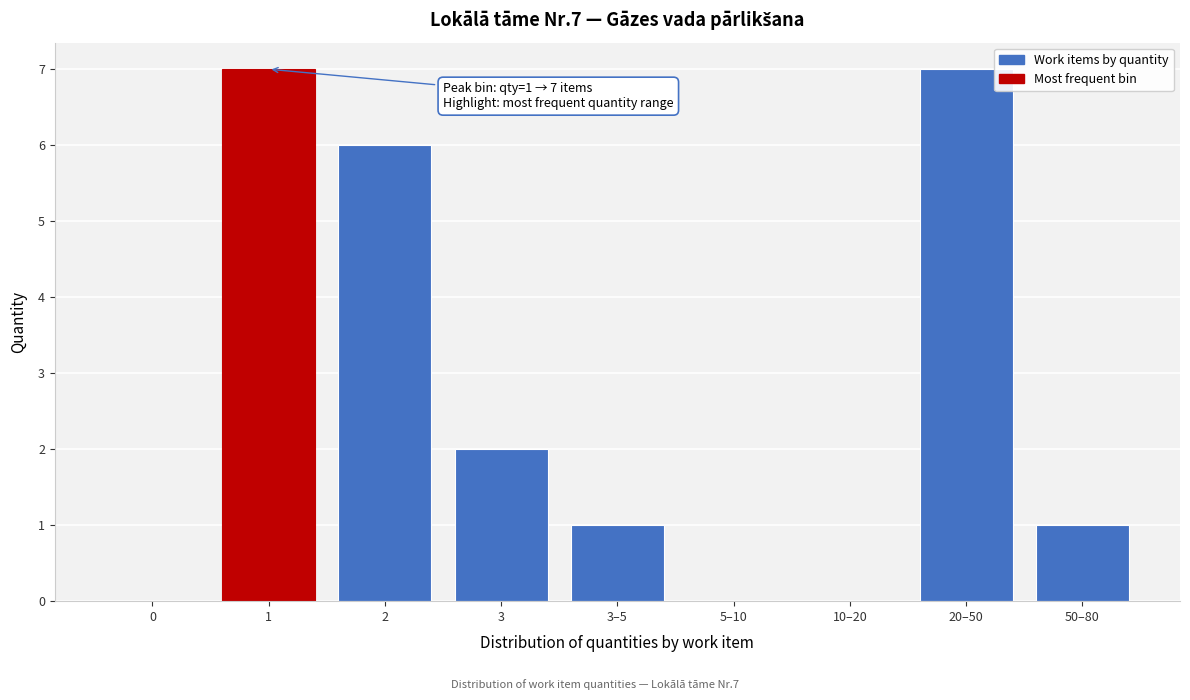

Reading right to left, transcribe all the data shown in this chart.

50–80=1	20–50=7	10–20=0	5–10=0	3–5=1	3=2	2=6	1=7	0=0